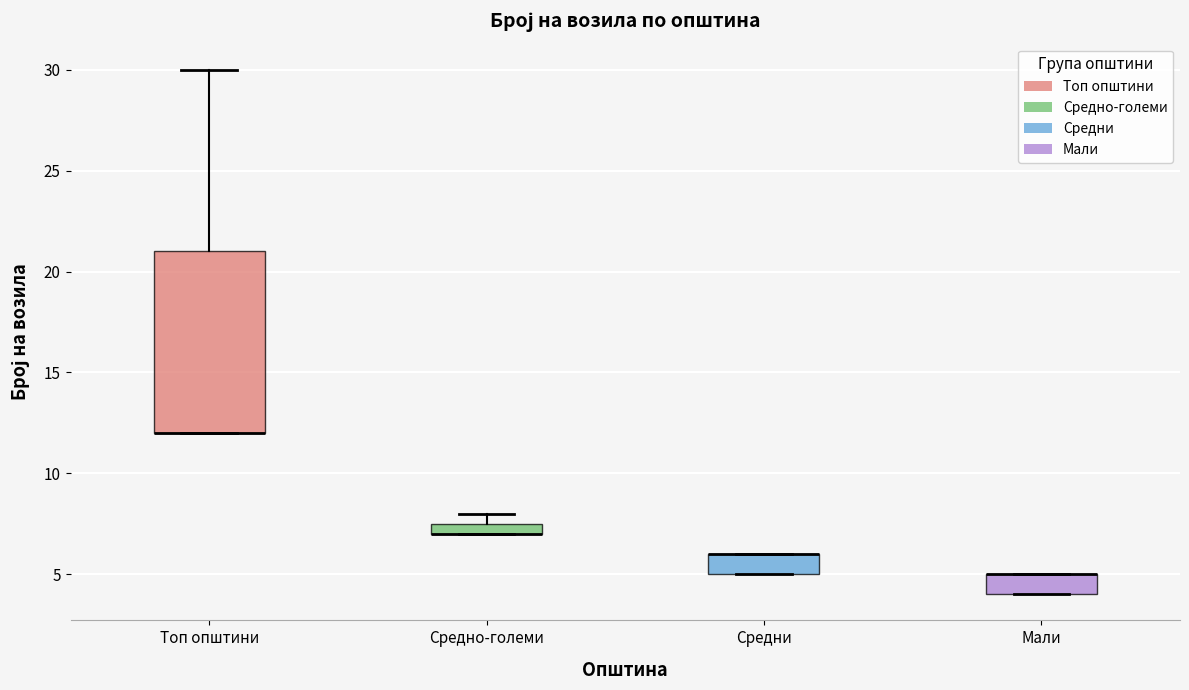

Which box is the tallest, from its lower edge to its upper edge?

Топ општини